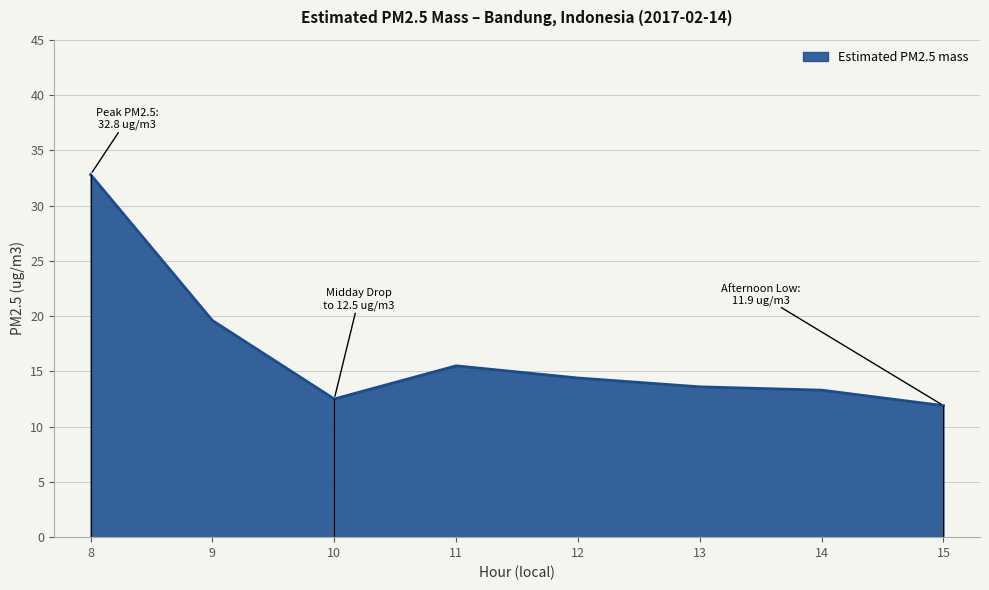

Reading left to right, what are all the values shown in this chart?

32.8	19.6	12.5	15.5	14.4	13.6	13.3	11.9